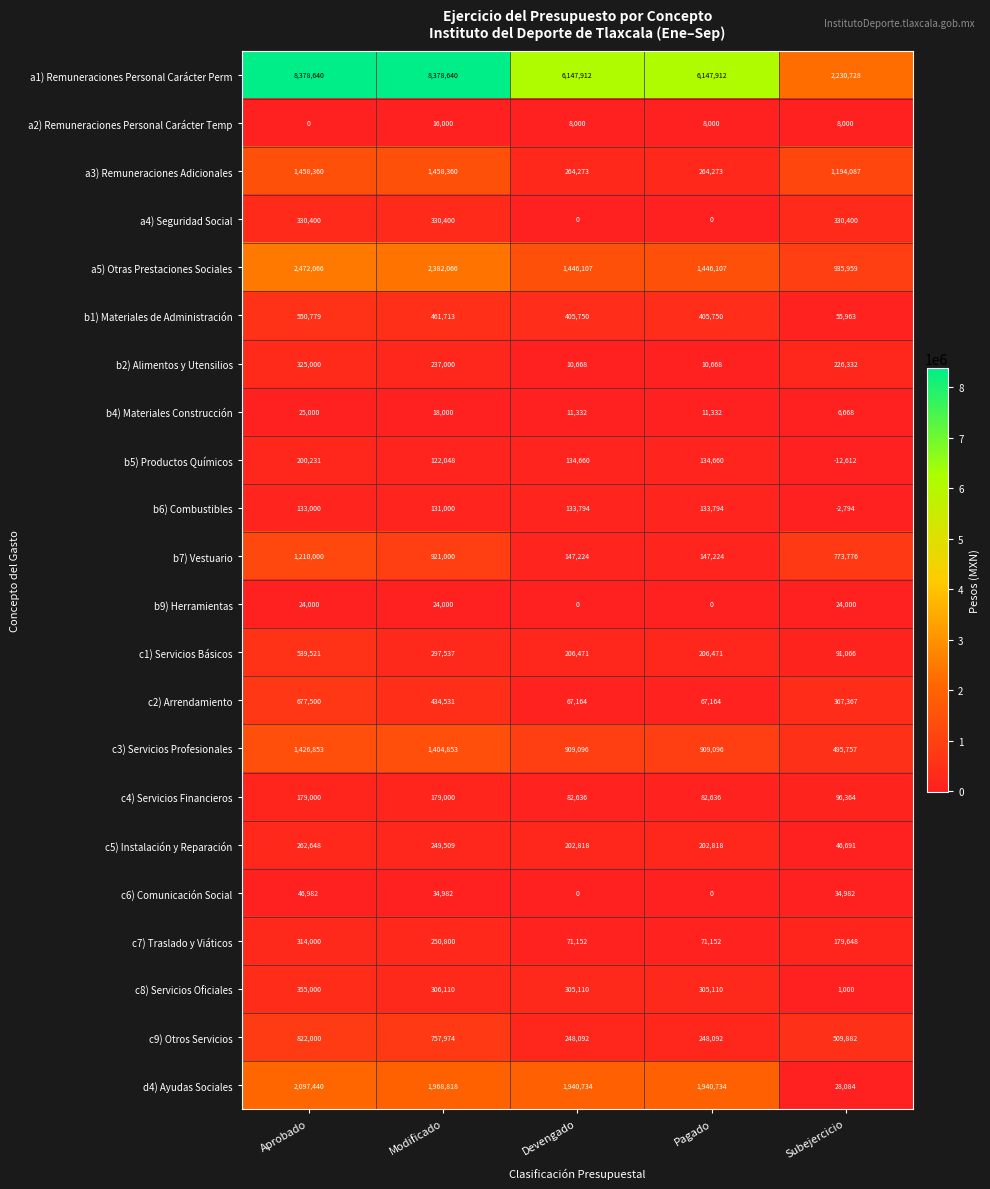

Count the number of categories in the chart.

5